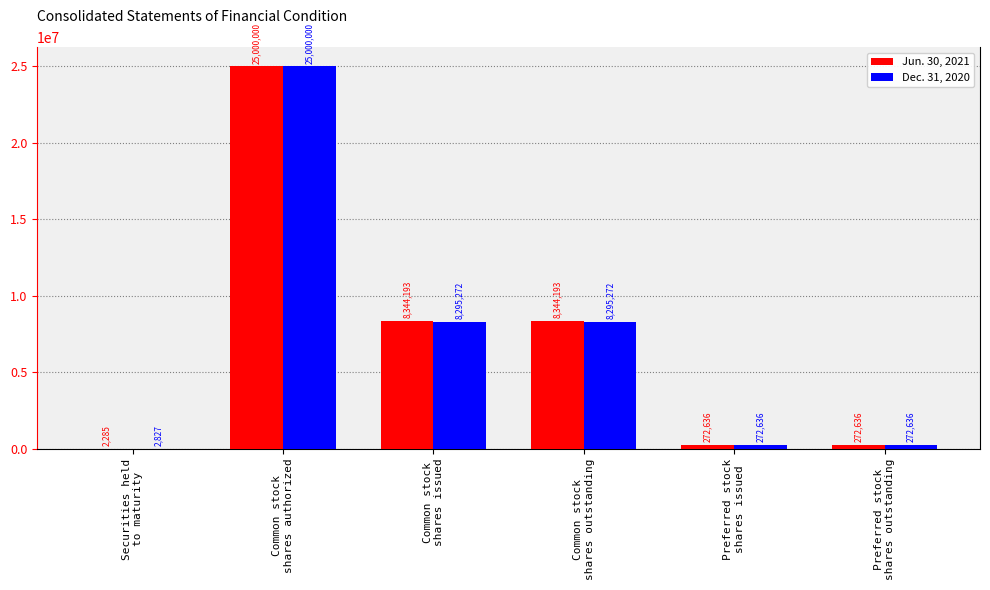

What is the maximum value for Jun. 30, 2021?

25000000